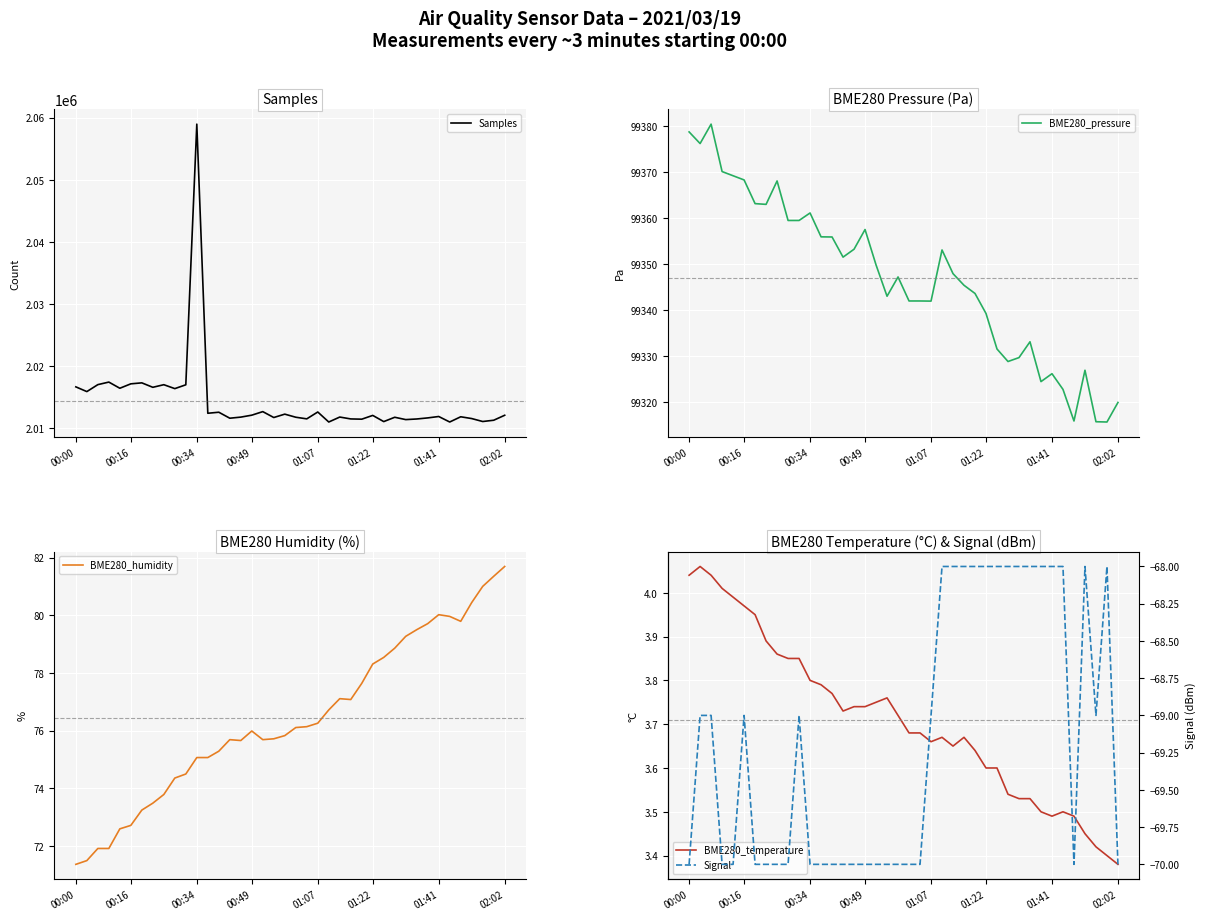

True or false: BME280_pressure has a value of 99342.0 at 21.

True